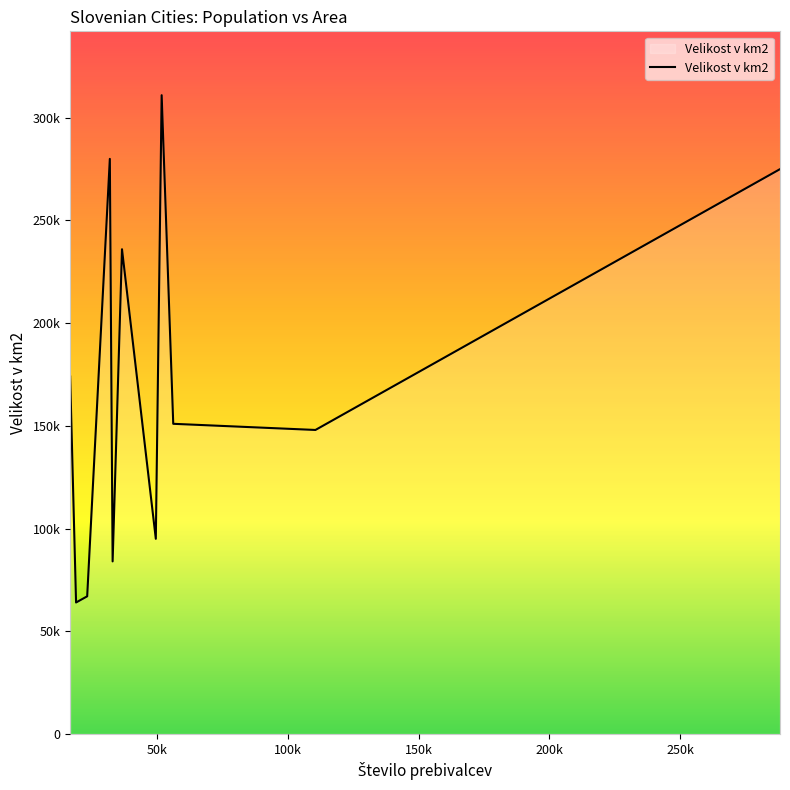

Does the chart have visible grid lines?

No